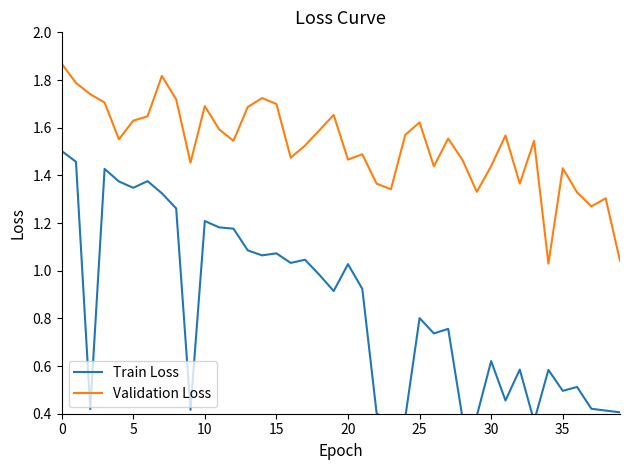

True or false: Validation Loss and Train Loss intersect in this chart.

False